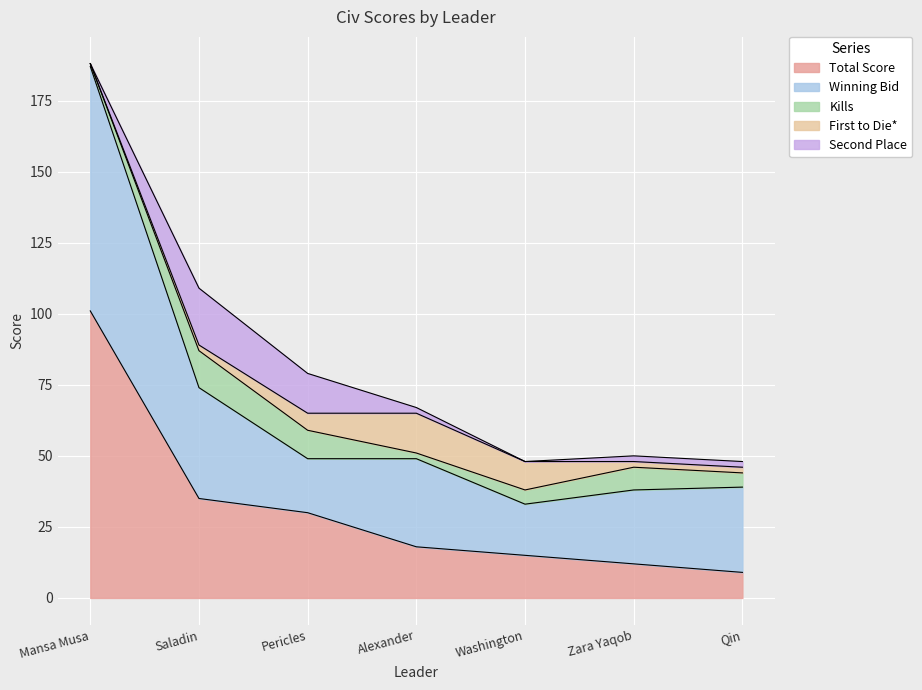

How many times do Kills and Second Place cross each other?

1